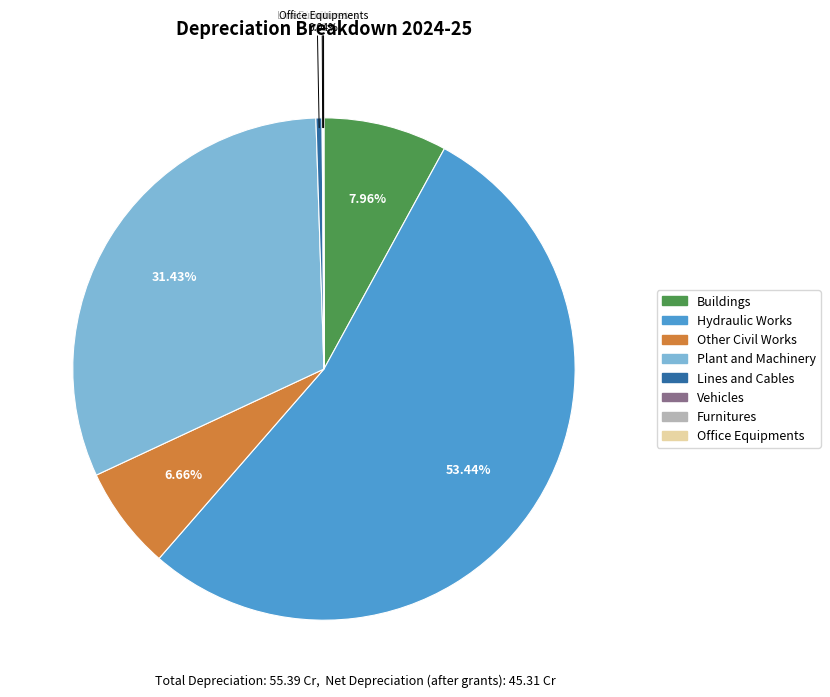

Is there a majority slice in this chart?

Yes